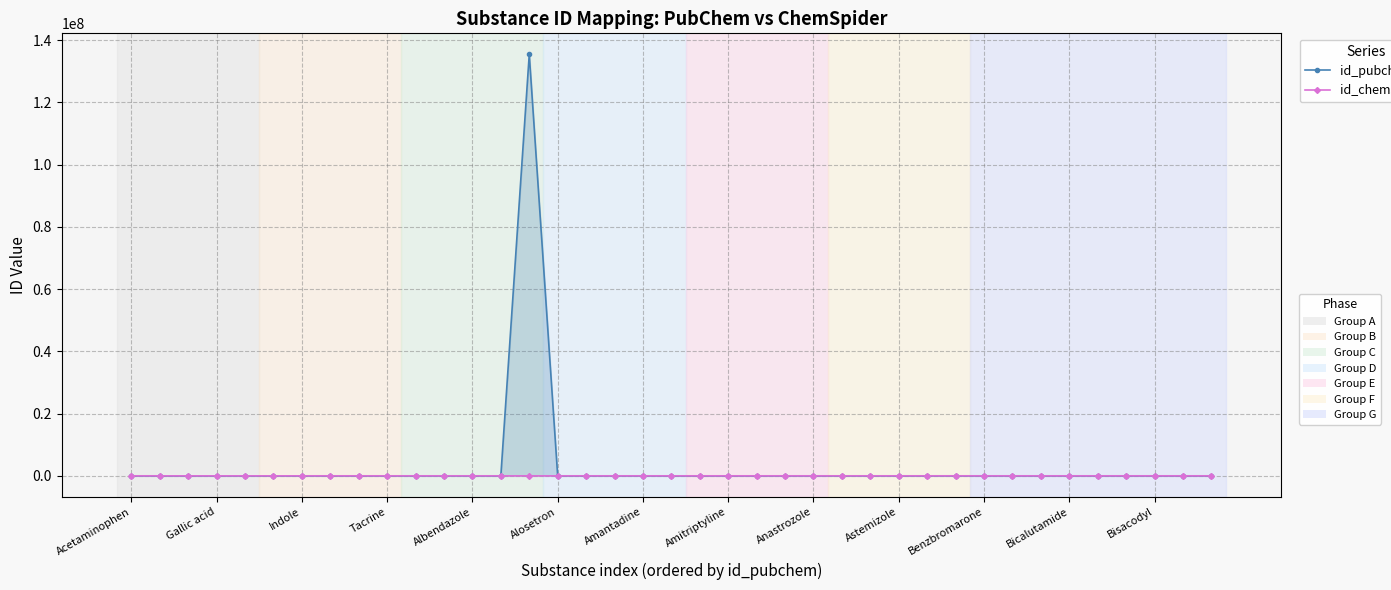

Where does the id_pubchem series first go above 2157?

14